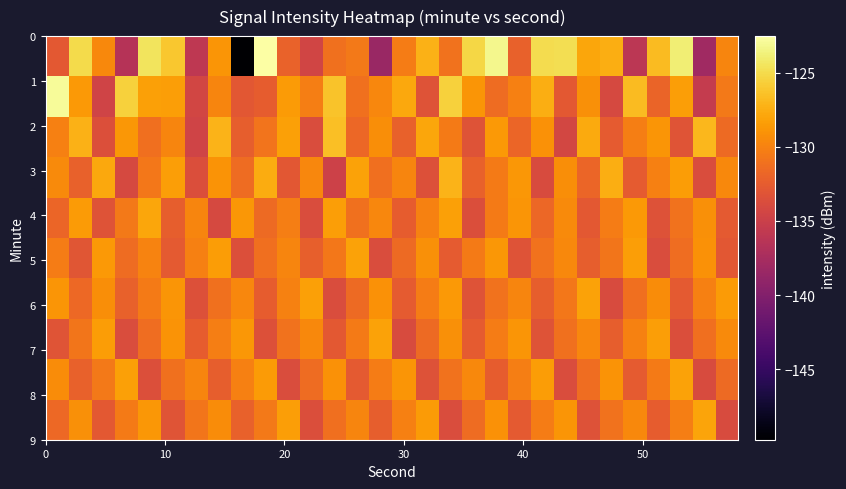

What is the maximum value shown in the chart?

-122.5